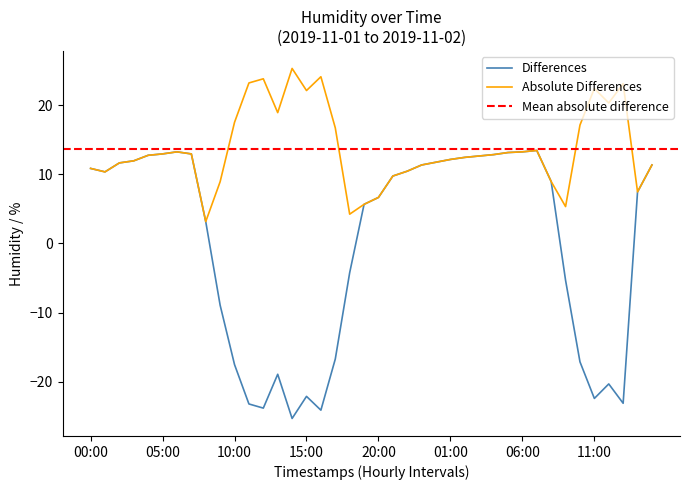

How many negative values are there?

15